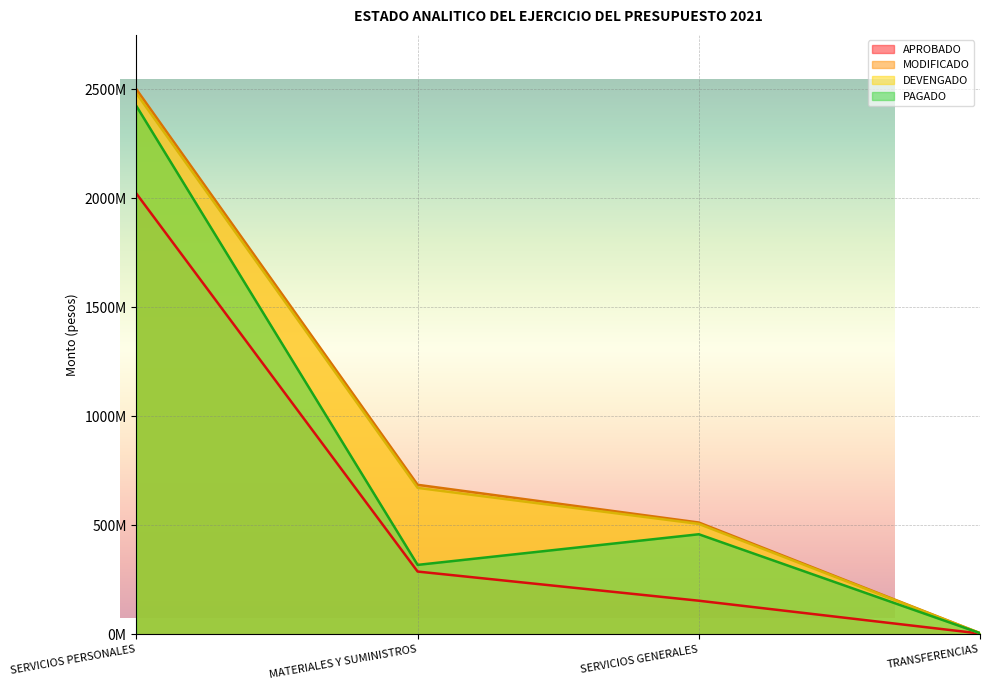

Is it true that PAGADO equals 459603457 at SERVICIOS GENERALES?

True